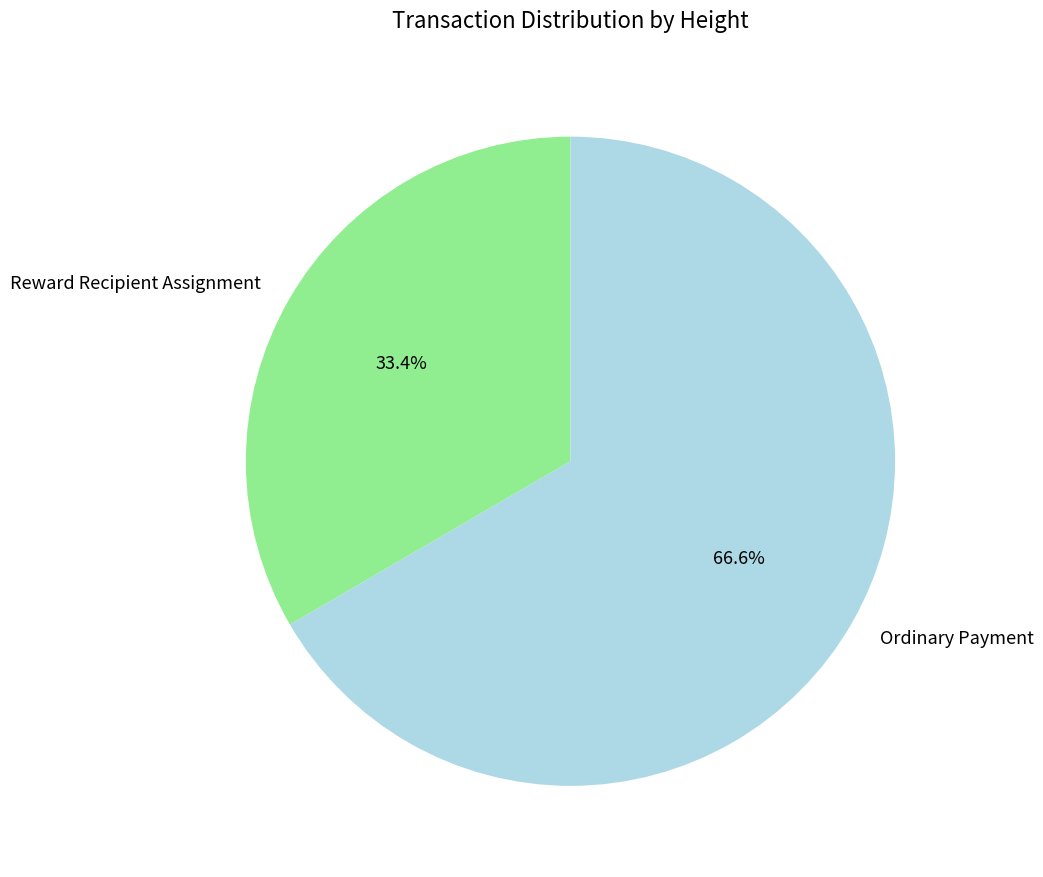

Rank the categories by value from highest to lowest.

Ordinary Payment, Reward Recipient Assignment